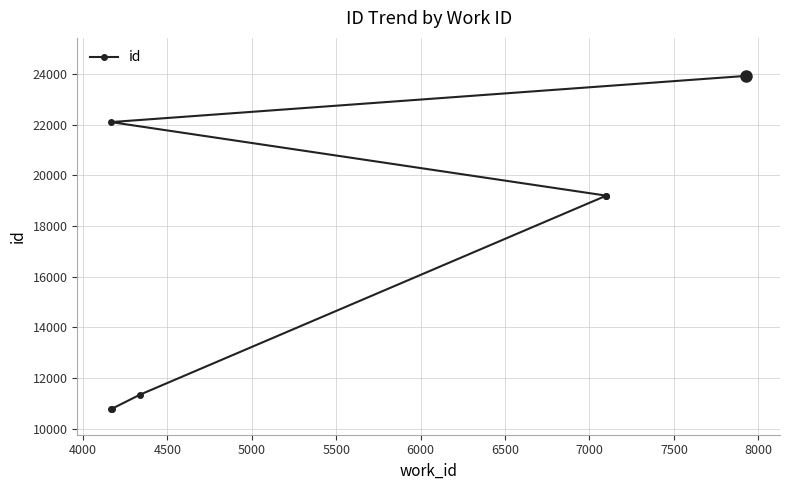

What is the smallest value displayed?

10761